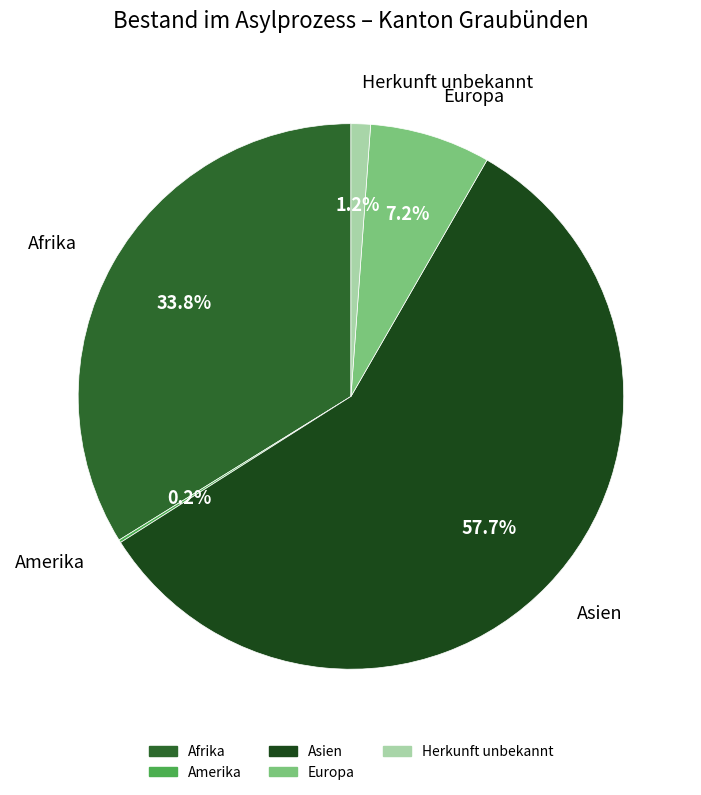

Which category has the biggest portion of the pie?

Asien